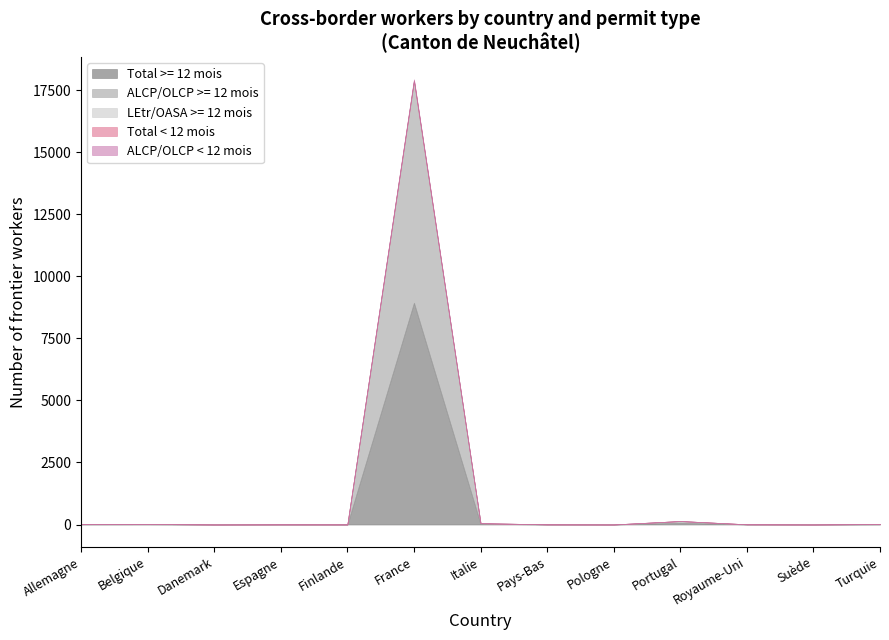

Reading left to right, extract all data points from this chart.

Total >= 12 mois: 9	11	1	3	2	8931	27	3	1	70	4	1	10
ALCP/OLCP >= 12 mois: 9	11	1	3	2	8931	27	3	1	70	4	1	0
LEtr/OASA >= 12 mois: 0	0	0	0	0	0	0	0	0	0	0	0	10
Total < 12 mois: 1	0	0	0	0	36	0	0	0	0	0	0	0
ALCP/OLCP < 12 mois: 1	0	0	0	0	36	0	0	0	0	0	0	0